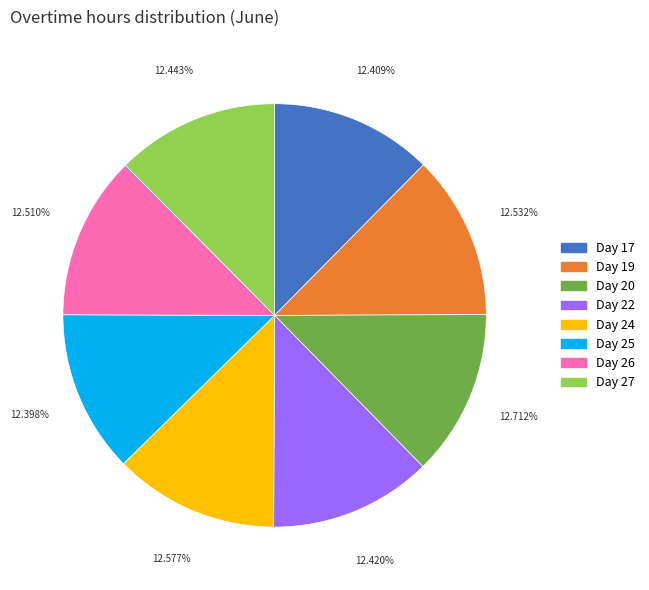

The Day 24 slice represents 13% of the pie. True or false?

True